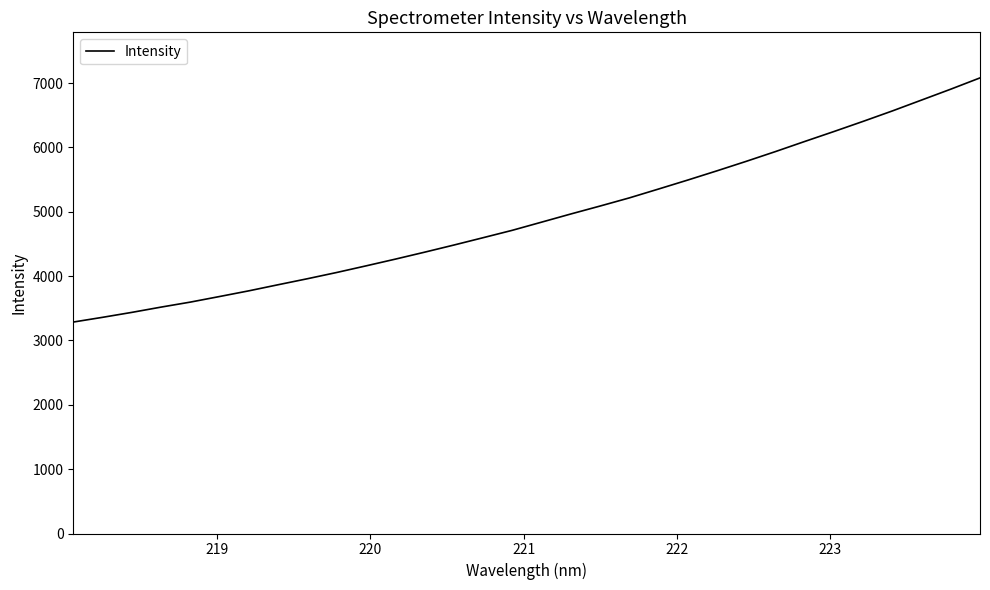

What is the difference between the maximum and minimum values?

3794.4